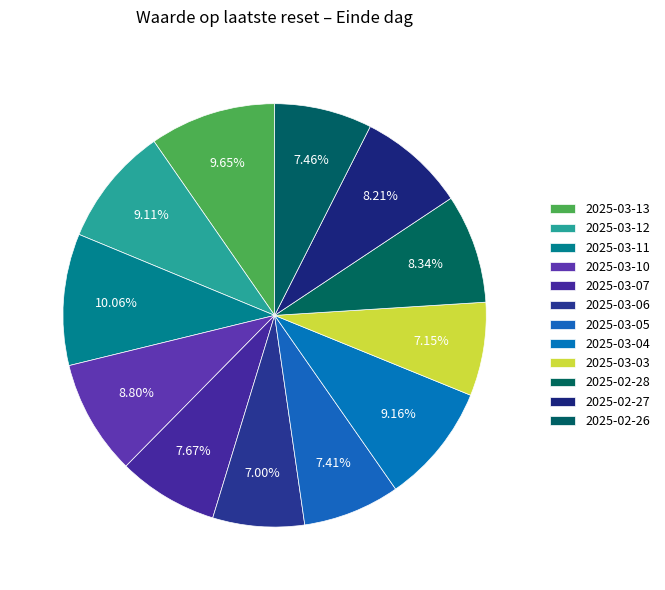

What percentage do 2025-03-13 and 2025-03-06 together represent?

16.6%